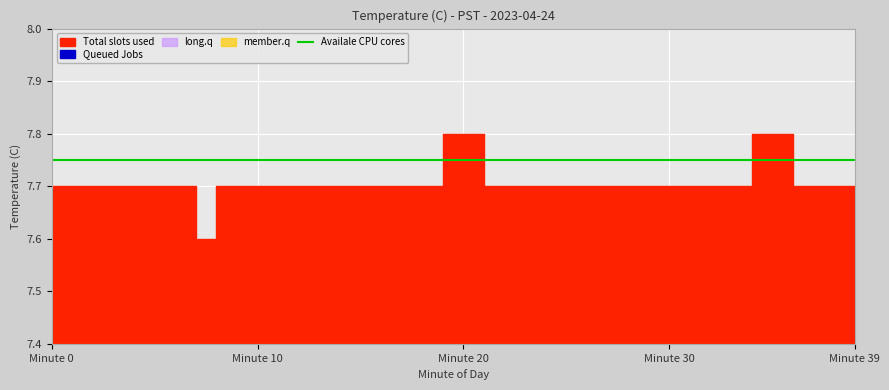

Reading left to right, list all the values displayed in this chart.

Total slots used: 0=7.7	1=7.7	2=7.7	3=7.7	4=7.7	5=7.7	6=7.7	7=7.7	8=7.6	9=7.7	10=7.7	11=7.7	12=7.7	13=7.7	14=7.7	15=7.7	16=7.7	17=7.7	18=7.7	19=7.7	20=7.8	21=7.8	22=7.7	23=7.7	24=7.7	25=7.7	26=7.7	27=7.7	28=7.7	29=7.7	30=7.7	31=7.7	32=7.7	33=7.7	34=7.7	35=7.8	36=7.8	37=7.7	38=7.7	39=7.7
Queued Jobs: 0=0.7	1=0.7	2=0.7	3=0.7	4=0.7	5=0.7	6=0.7	7=0.7	8=0.6	9=0.7	10=0.7	11=0.7	12=0.7	13=0.7	14=0.7	15=0.7	16=0.7	17=0.7	18=0.7	19=0.7	20=0.8	21=0.8	22=0.7	23=0.7	24=0.7	25=0.7	26=0.7	27=0.7	28=0.7	29=0.7	30=0.7	31=0.7	32=0.7	33=0.7	34=0.7	35=0.8	36=0.8	37=0.7	38=0.7	39=0.7
member.q: 0=0.0	1=0.0	2=0.0	3=0.0	4=0.0	5=0.0	6=0.0	7=0.0	8=0.0	9=0.0	10=0.0	11=0.0	12=0.0	13=0.0	14=0.0	15=0.0	16=0.0	17=0.0	18=0.0	19=0.0	20=0.0	21=0.0	22=0.0	23=0.0	24=0.0	25=0.0	26=0.0	27=0.0	28=0.0	29=0.0	30=0.0	31=0.0	32=0.0	33=0.0	34=0.0	35=0.0	36=0.0	37=0.0	38=0.0	39=0.0
long.q: 0=1.0	1=1.0	2=1.0	3=1.0	4=1.0	5=1.0	6=1.0	7=1.0	8=1.0	9=1.0	10=1.0	11=1.0	12=1.0	13=1.0	14=1.0	15=1.0	16=1.0	17=1.0	18=1.0	19=1.0	20=1.0	21=1.0	22=1.0	23=1.0	24=1.0	25=1.0	26=1.0	27=1.0	28=1.0	29=1.0	30=1.0	31=1.0	32=1.0	33=1.0	34=1.0	35=1.0	36=1.0	37=1.0	38=1.0	39=1.0
Availale CPU cores: 0=7.8	1=7.8	2=7.8	3=7.8	4=7.8	5=7.8	6=7.8	7=7.8	8=7.8	9=7.8	10=7.8	11=7.8	12=7.8	13=7.8	14=7.8	15=7.8	16=7.8	17=7.8	18=7.8	19=7.8	20=7.8	21=7.8	22=7.8	23=7.8	24=7.8	25=7.8	26=7.8	27=7.8	28=7.8	29=7.8	30=7.8	31=7.8	32=7.8	33=7.8	34=7.8	35=7.8	36=7.8	37=7.8	38=7.8	39=7.8